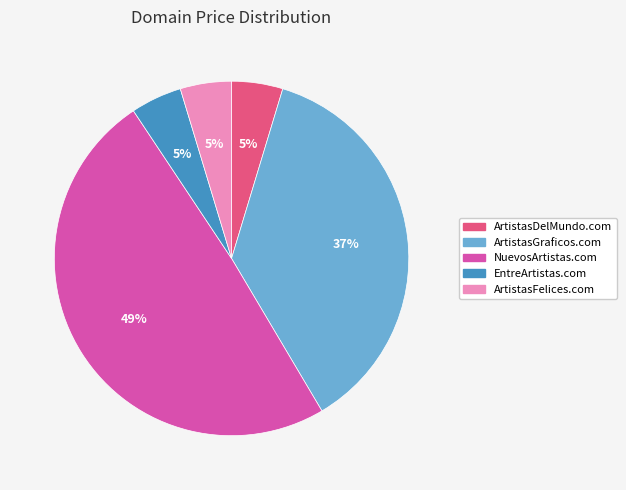

Which category has the biggest portion of the pie?

NuevosArtistas.com